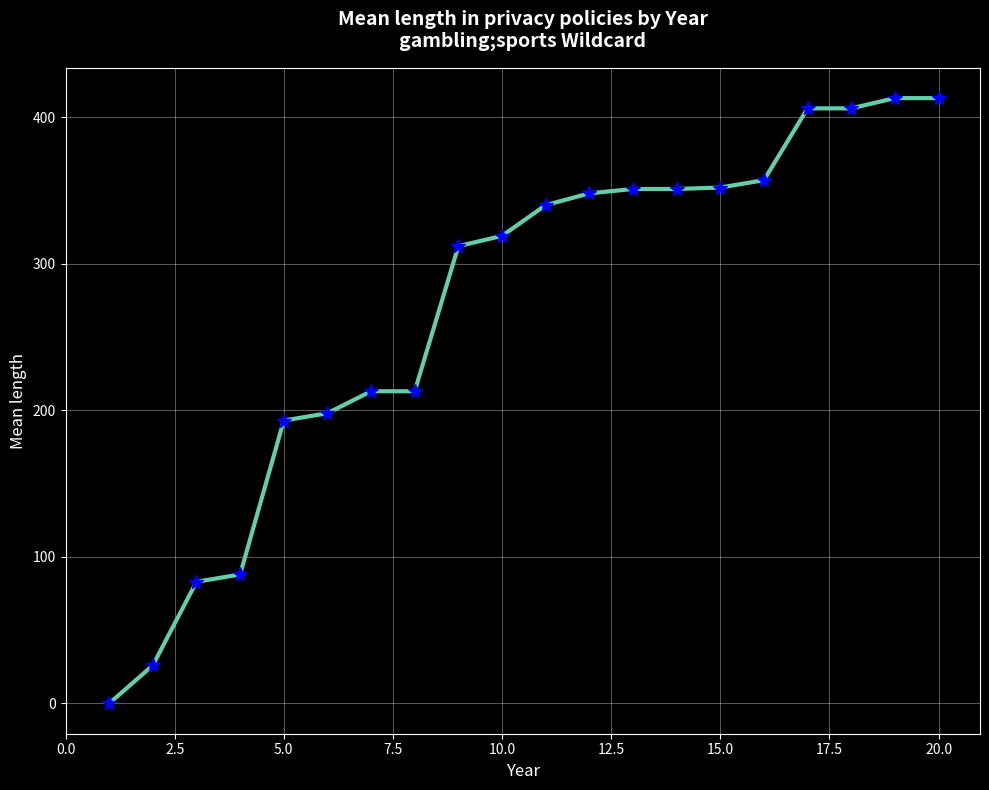

What is the value of the 11th point from the left?

340